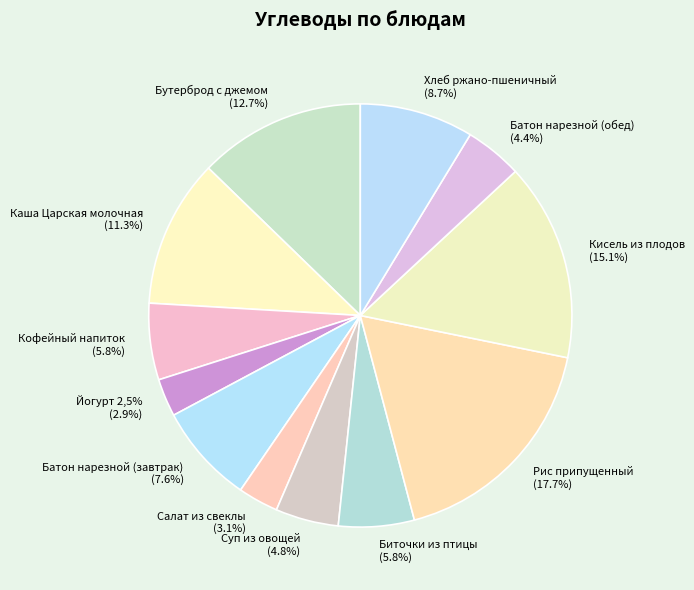

To the nearest percent, what percentage of the pie is Кисель из плодов?

15%